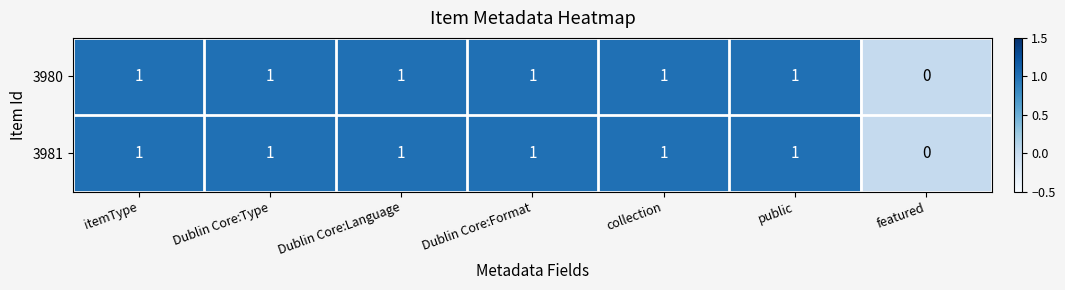

Reading left to right, list all the values displayed in this chart.

3980: 1	1	1	1	1	1	0
3981: 1	1	1	1	1	1	0